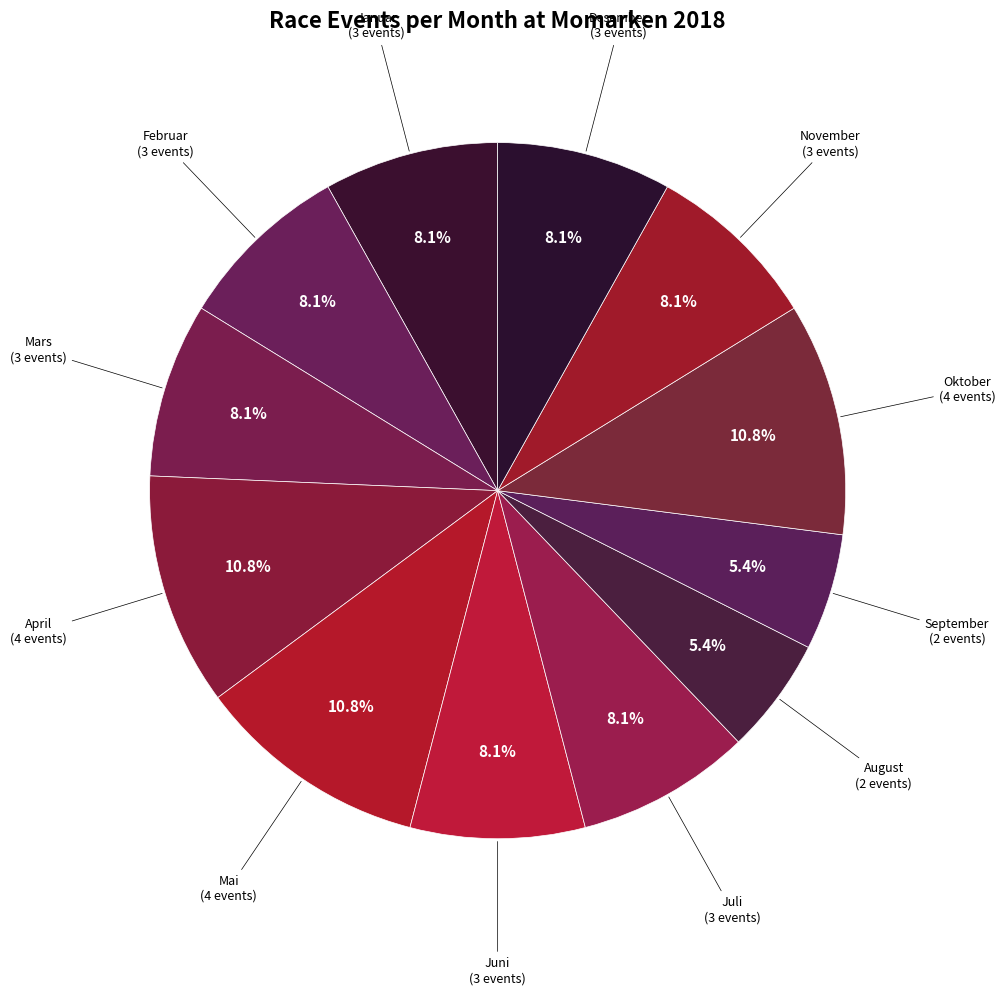

How many slices are in this pie chart?

12